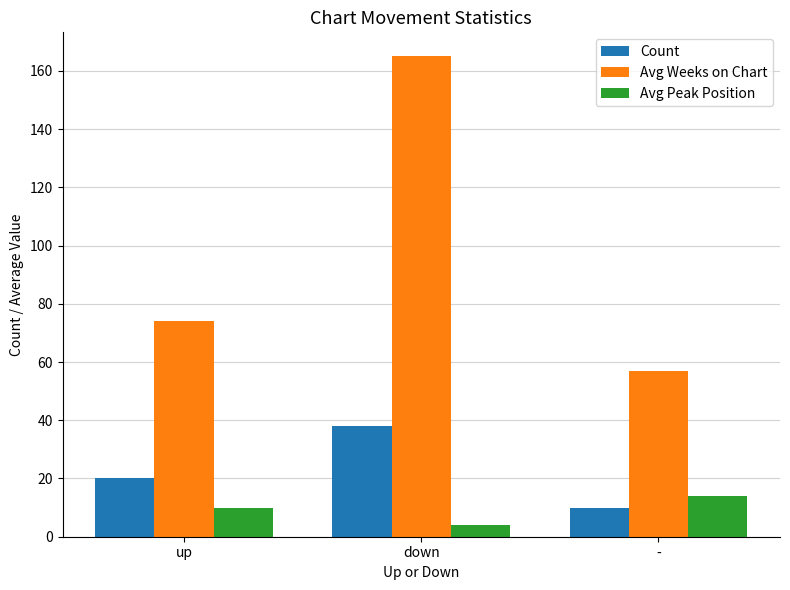

What is the greatest value displayed?

165